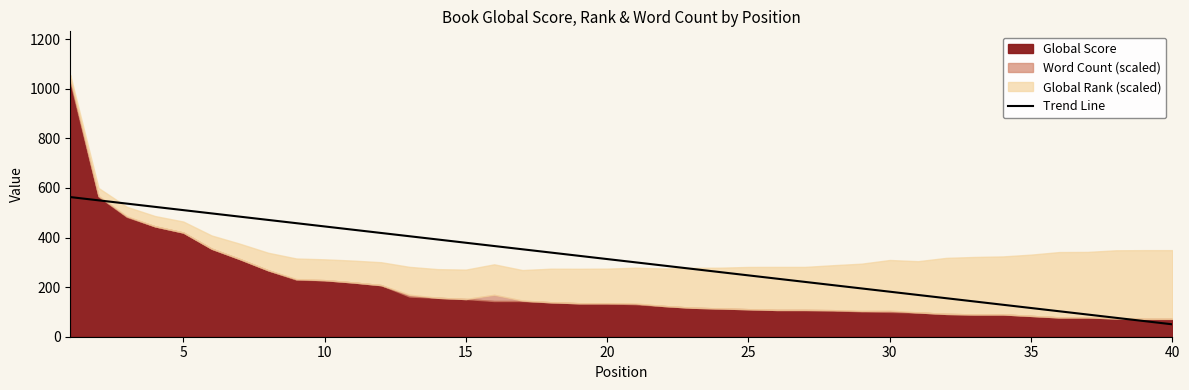

True or false: Trend Line has a value of 115.8 at 35.

True